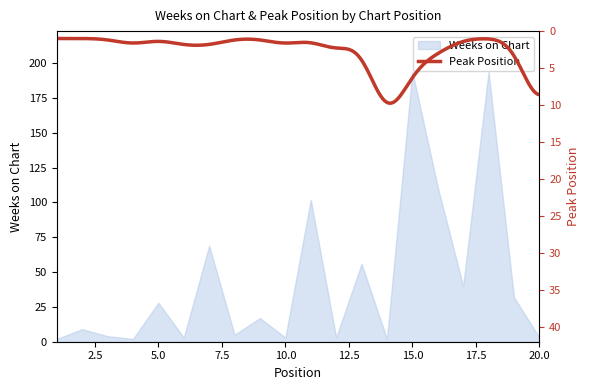

Reading right to left, transcribe all the data shown in this chart.

3	32	194	40	111	194	2	56	3	102	3	17	5	69	3	28	2	4	9	2